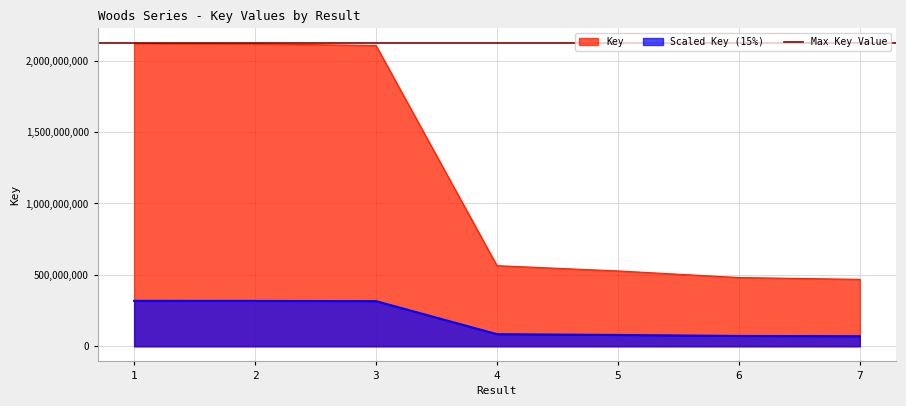

What is the sum of all values?

8384220124